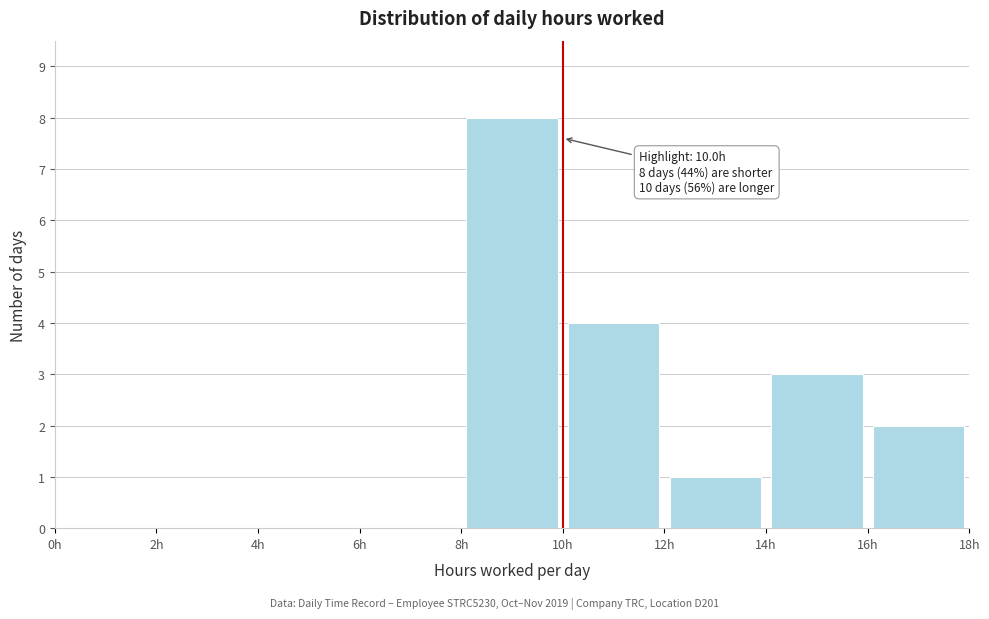

Over which range of the x-axis is the bar tallest?

8 to 10